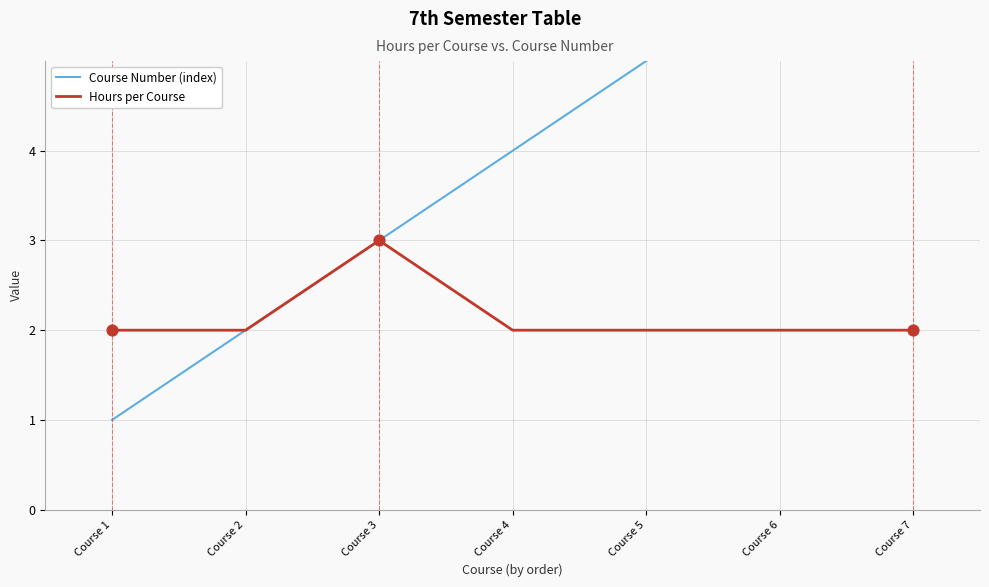

What is the total value across all series at Course 6?

8